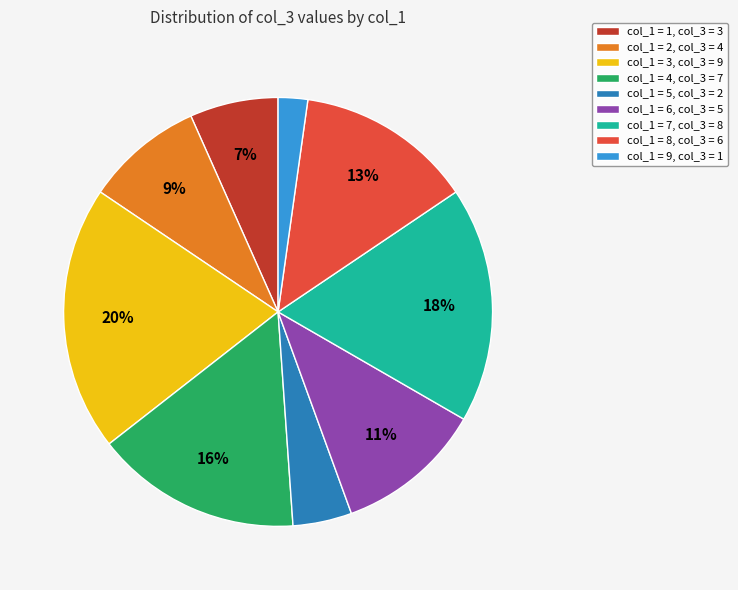

To the nearest percent, what percentage of the pie is col_1 = 9, col_3 = 1?

2%